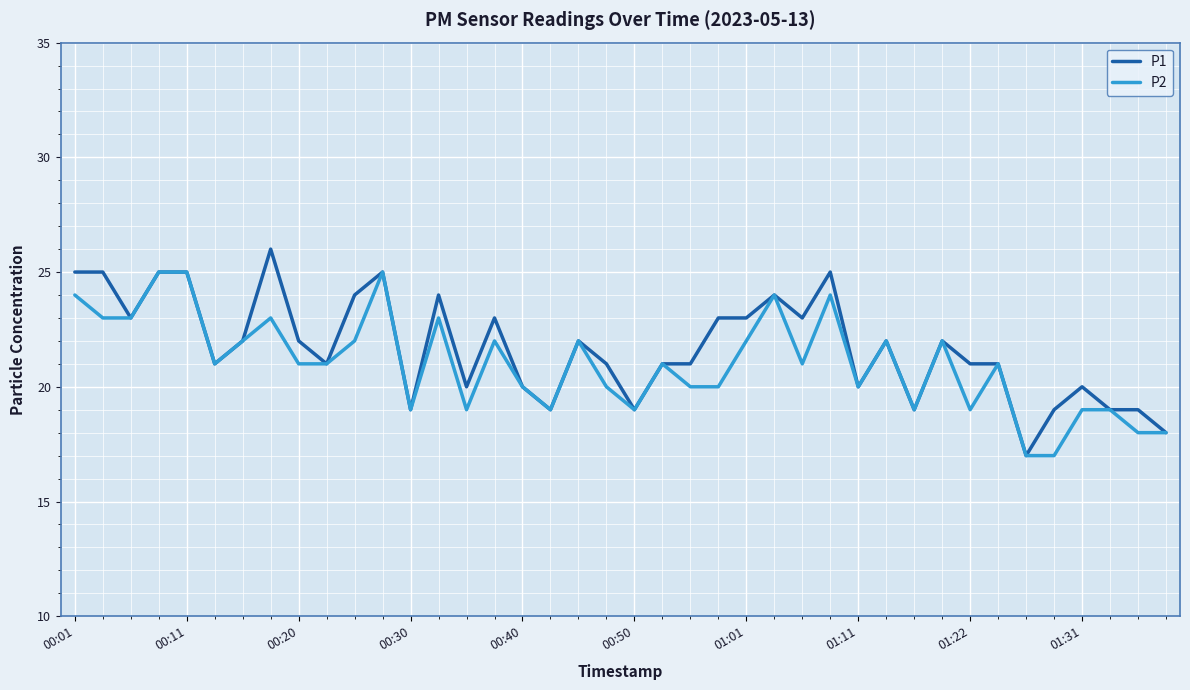

How many lines are shown in the chart?

2